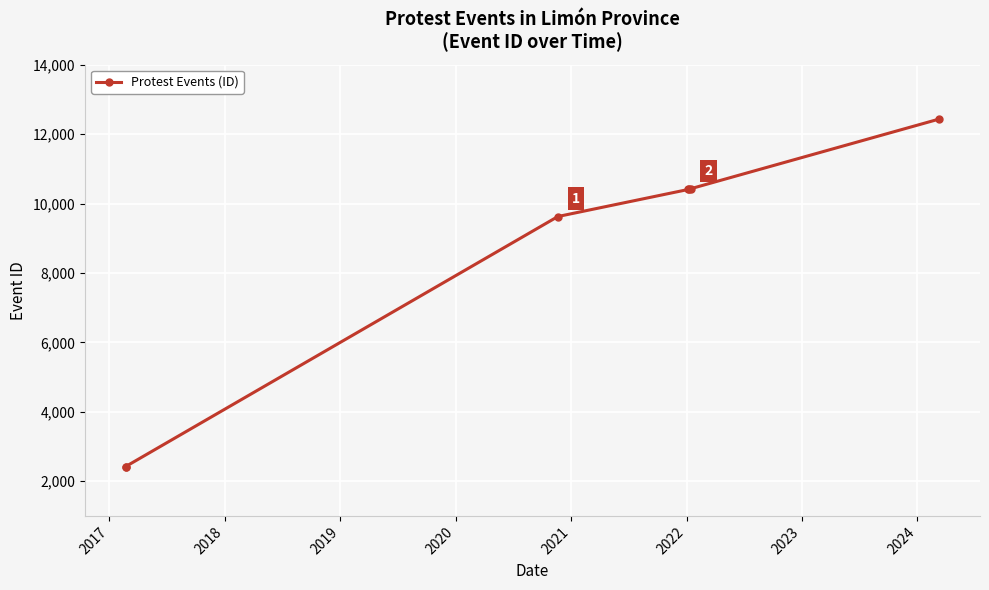

Reading left to right, what are all the values shown in this chart?

2419	2421	9625	10405	10409	10425	12434